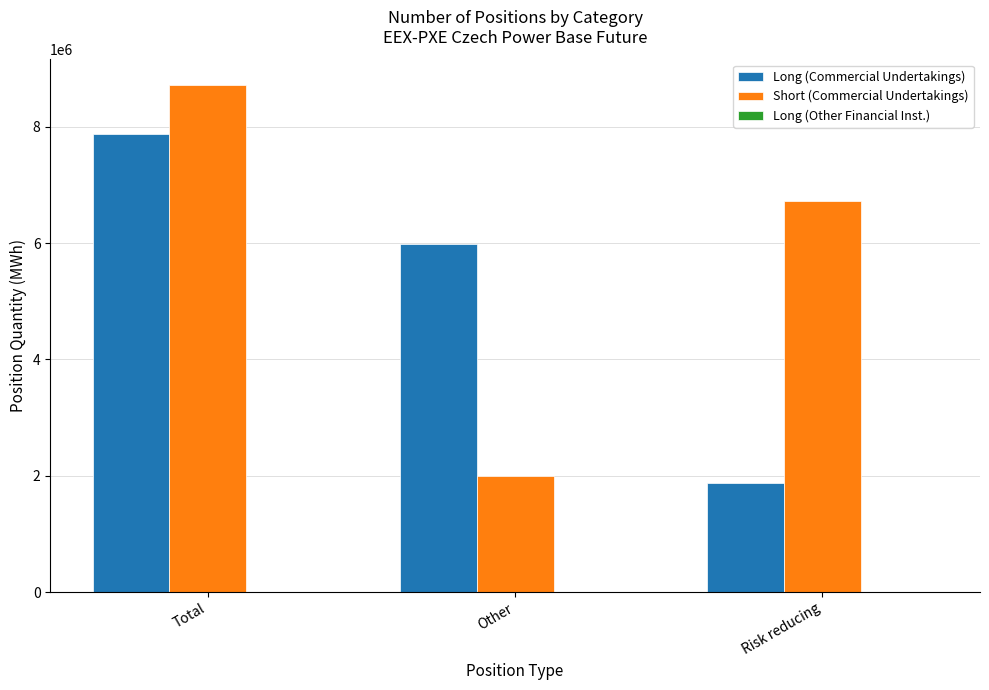

Which series changed the most between Total and Risk reducing?

Long (Commercial Undertakings)